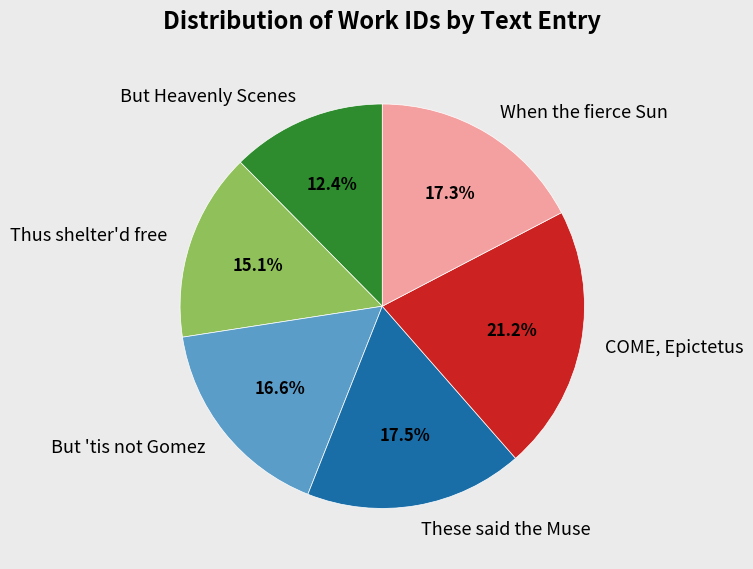

To the nearest percent, what is the average slice percentage?

17%